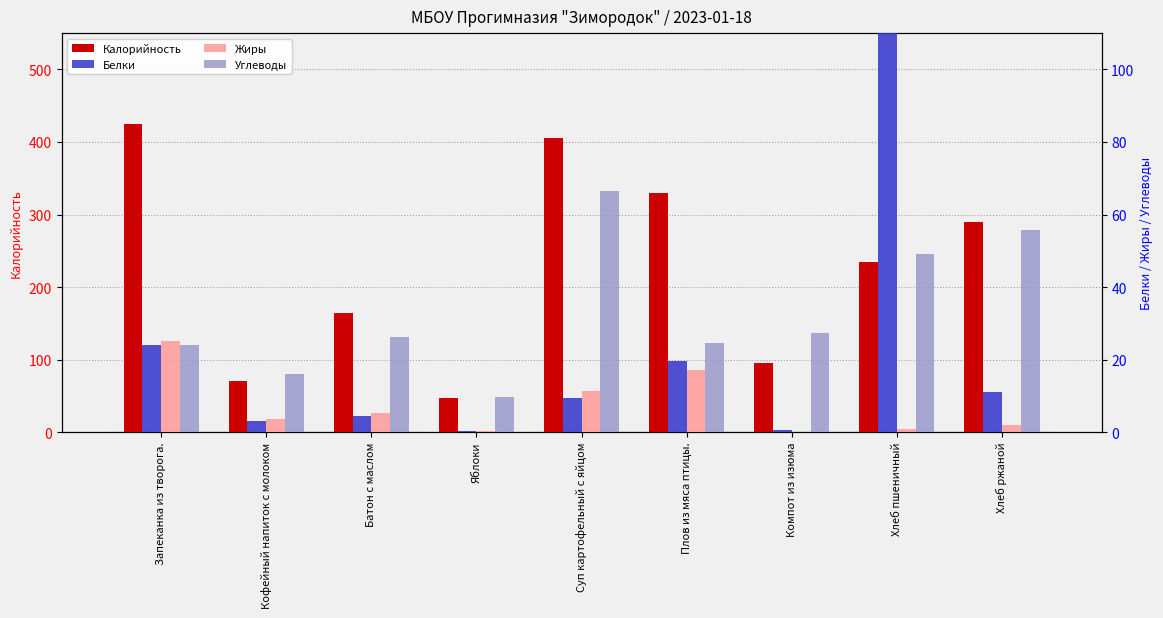

Reading left to right, what are all the values shown in this chart?

Калорийность: Запеканка из творога.=425.0	Кофейный напиток с молоком=70.0	Батон с маслом=163.6	Яблоки=47.0	Суп картофельный с яйцом=405.0	Плов из мяса птицы.=329.7	Компот из изюма=95.1	Хлеб пшеничный=235.0	Хлеб ржаной=290.0
Белки: Запеканка из творога.=24.0	Кофейный напиток с молоком=3.0	Батон с маслом=4.3	Яблоки=0.4	Суп картофельный с яйцом=9.4	Плов из мяса птицы.=19.5	Компот из изюма=0.6	Хлеб пшеничный=706.0	Хлеб ржаной=11.0
Жиры: Запеканка из творога.=25.2	Кофейный напиток с молоком=3.7	Батон с маслом=5.3	Яблоки=0.4	Суп картофельный с яйцом=11.3	Плов из мяса птицы.=17.0	Компот из изюма=0.0	Хлеб пшеничный=0.8	Хлеб ржаной=2.0
Углеводы: Запеканка из творога.=23.9	Кофейный напиток с молоком=16.0	Батон с маслом=26.1	Яблоки=9.8	Суп картофельный с яйцом=66.5	Плов из мяса птицы.=24.7	Компот из изюма=27.4	Хлеб пшеничный=49.2	Хлеб ржаной=55.7